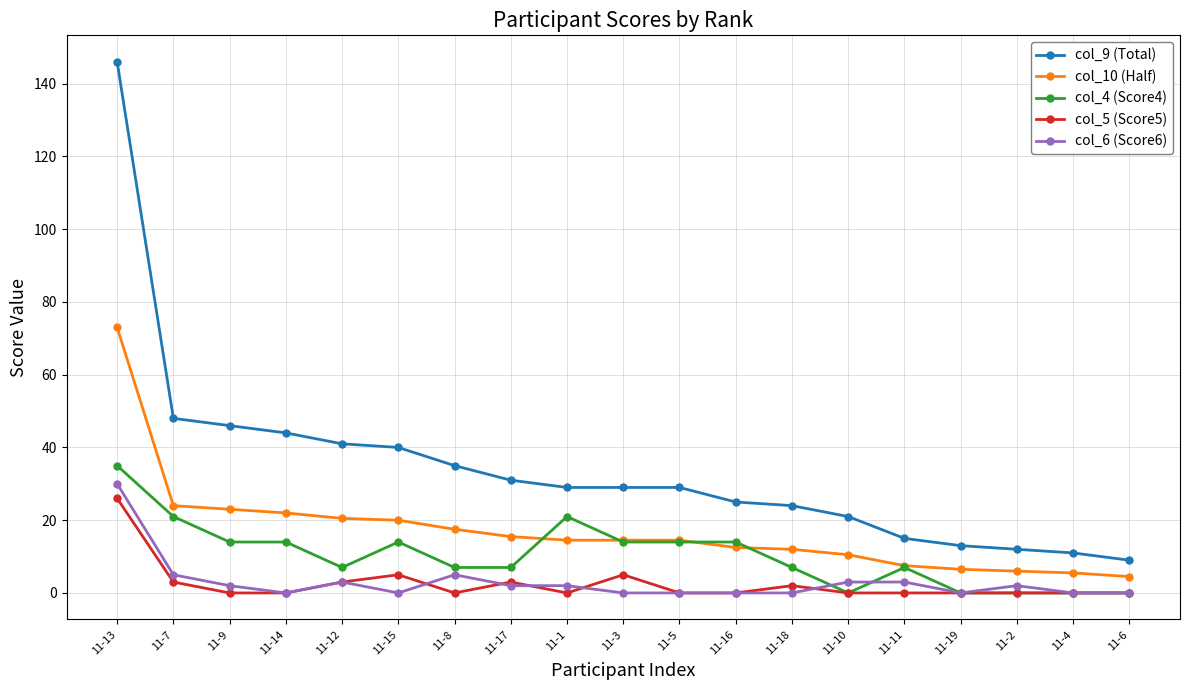

At which category is the sum across all series the highest?

11-13